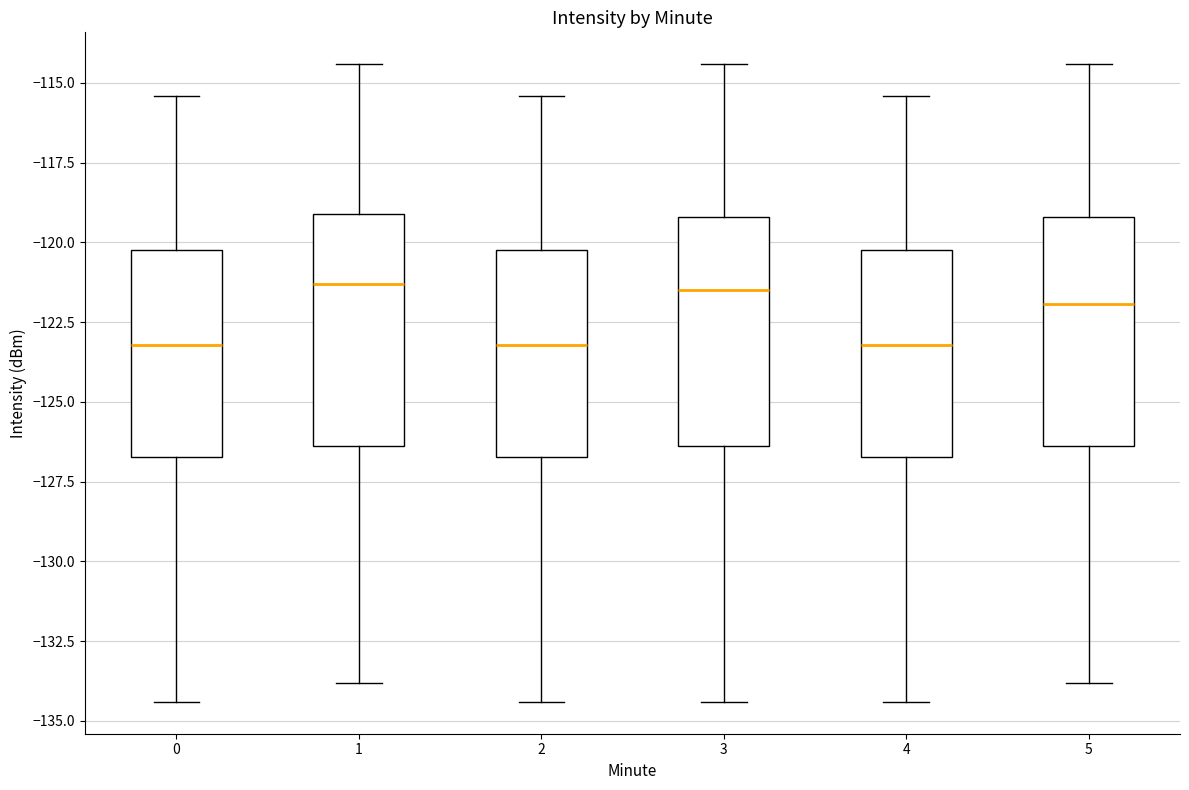

Reading left to right, transcribe this box plot: for each box, give where its median line is, the range the box spans, and where its two whiskers end, as read against the y-axis. The values are not printed on the chart, so give them approximately, as read against the axis.

0: median -123.0, box -126.5 to -120.5, whiskers -134.5 to -115.5
1: median -121.5, box -126.5 to -119.0, whiskers -134.0 to -114.5
2: median -123.0, box -126.5 to -120.5, whiskers -134.5 to -115.5
3: median -121.5, box -126.5 to -119.0, whiskers -134.5 to -114.5
4: median -123.0, box -126.5 to -120.5, whiskers -134.5 to -115.5
5: median -122.0, box -126.5 to -119.0, whiskers -134.0 to -114.5